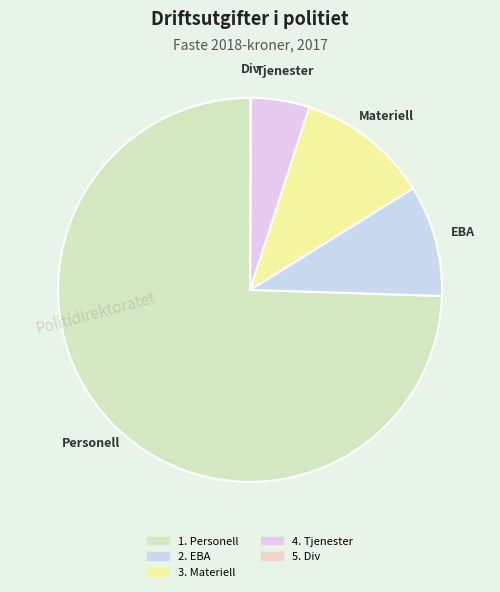

To the nearest percent, what is the difference between the 2. EBA and 4. Tjenester slice percentages?

4%